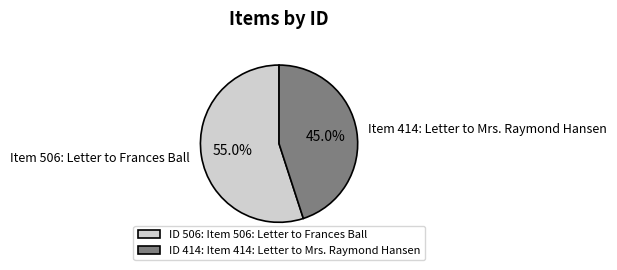

Which category has the biggest portion of the pie?

Item 506: Letter to Frances Ball